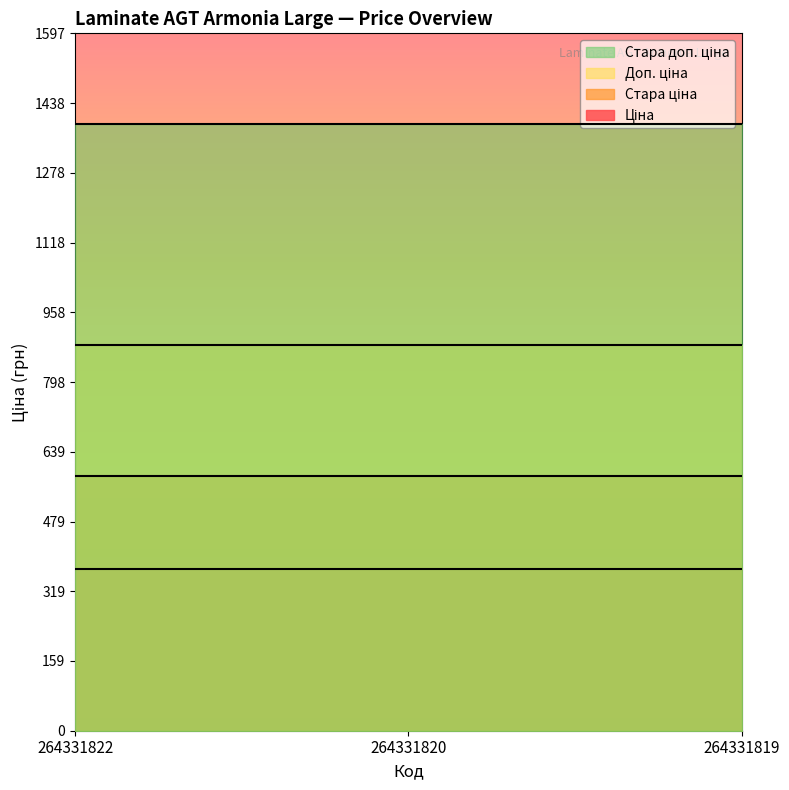

Reading left to right, what are all the values shown in this chart?

Ціна: 371.4	371.4	371.4
Стара ціна: 584.7	584.7	584.7
Доп. ціна: 883.0	883.0	883.0
Стара доп. ціна: 1389.5	1389.5	1389.5